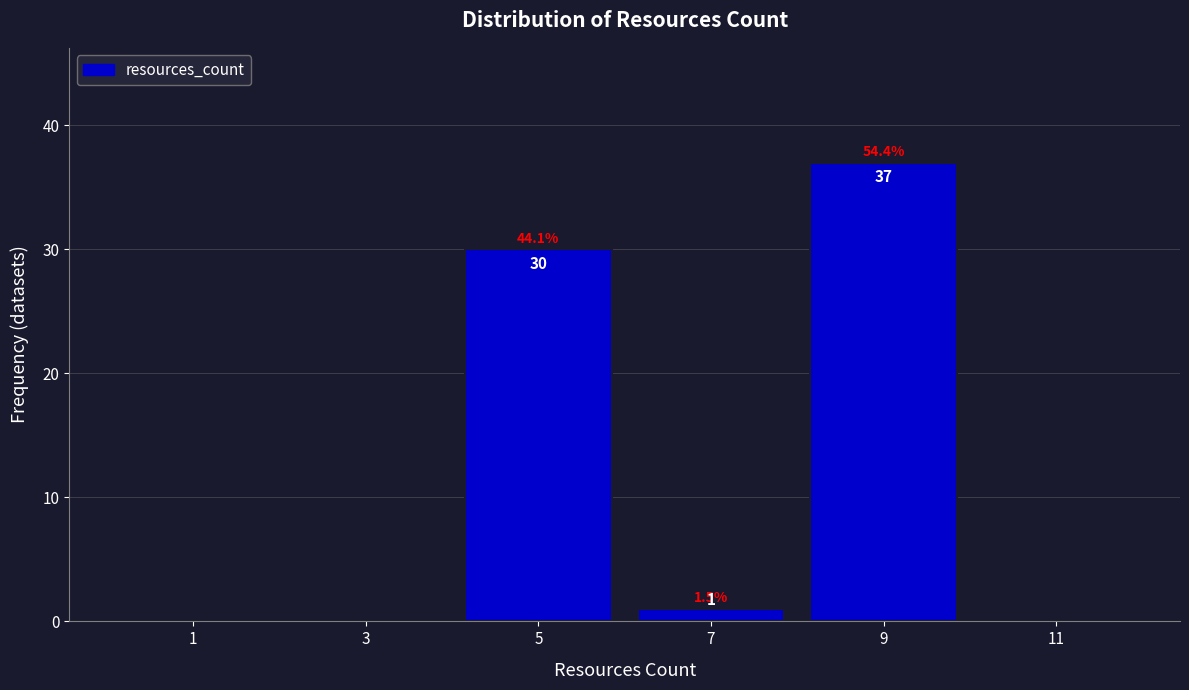

Over which range of the x-axis is the bar tallest?

8 to 10